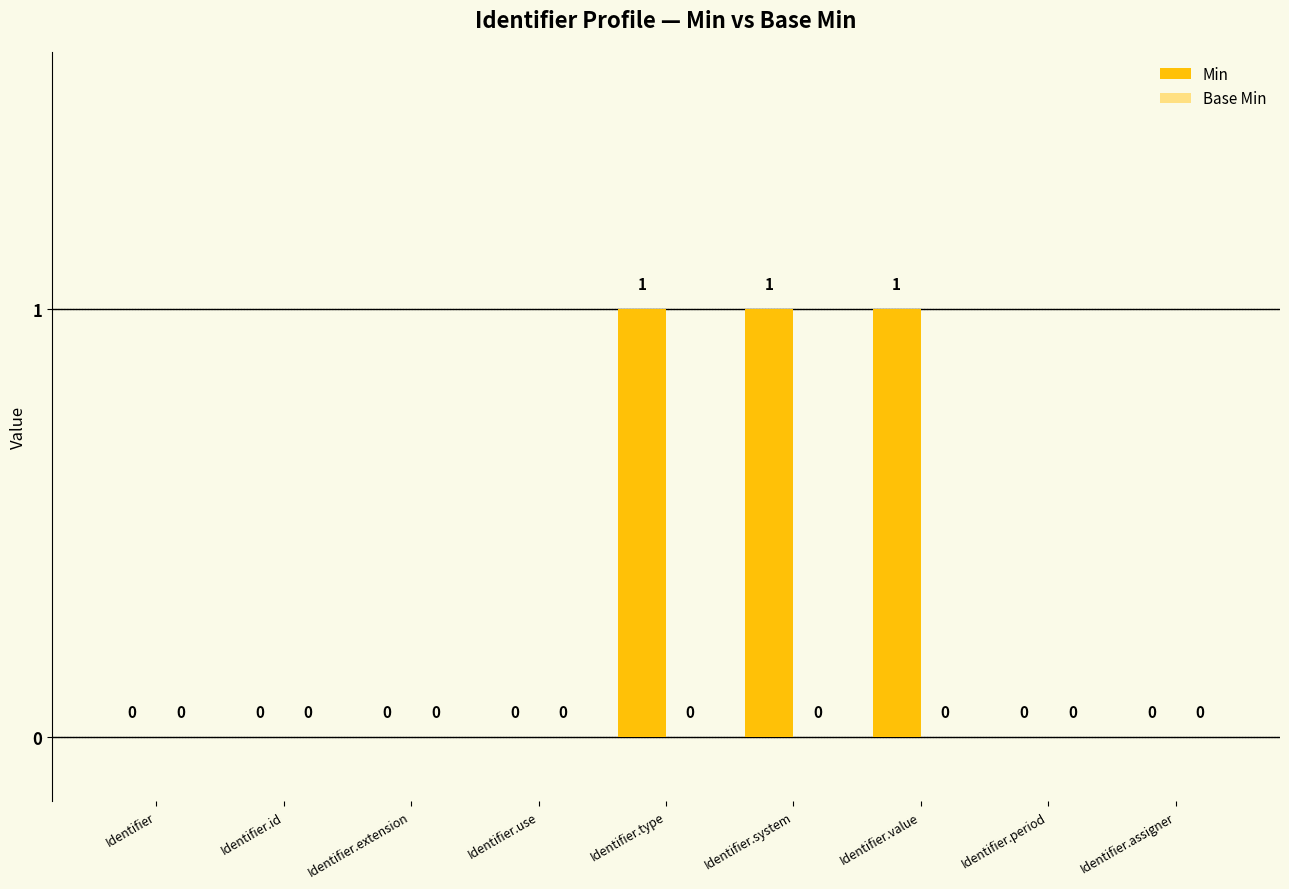

Reading left to right, transcribe all the data shown in this chart.

Identifier=0	Identifier.id=0	Identifier.extension=0	Identifier.use=0	Identifier.type=1	Identifier.system=1	Identifier.value=1	Identifier.period=0	Identifier.assigner=0